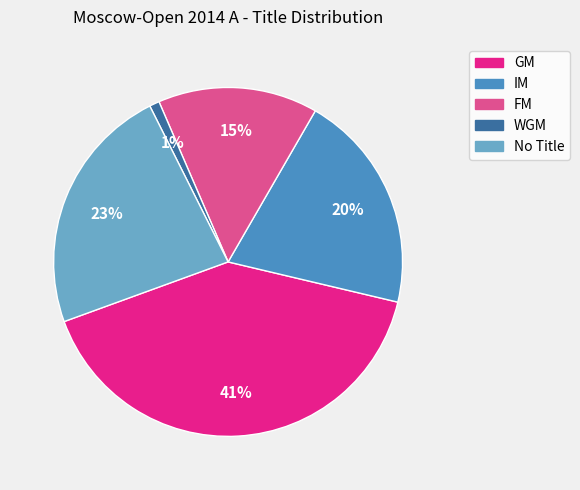

To the nearest percent, what is the average slice percentage?

20%